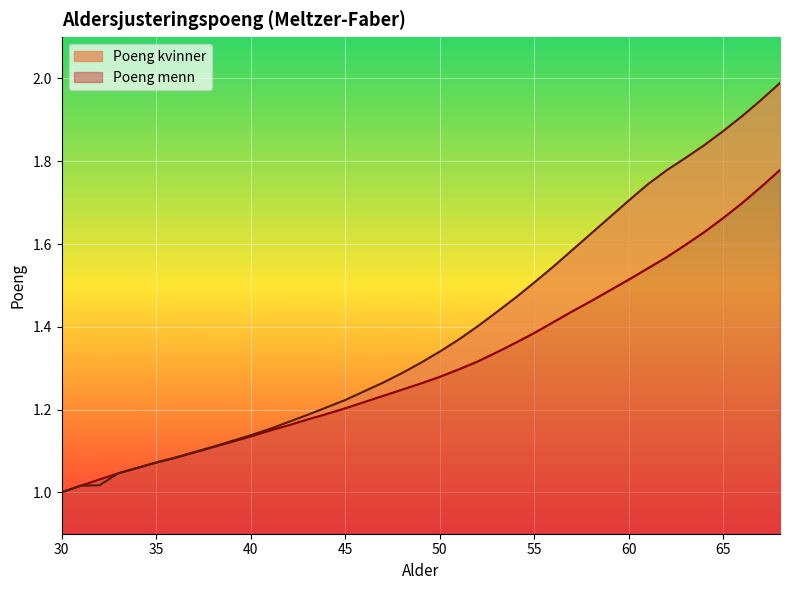

What is the difference between the second highest and second lowest values in the Poeng kvinner series?

0.9